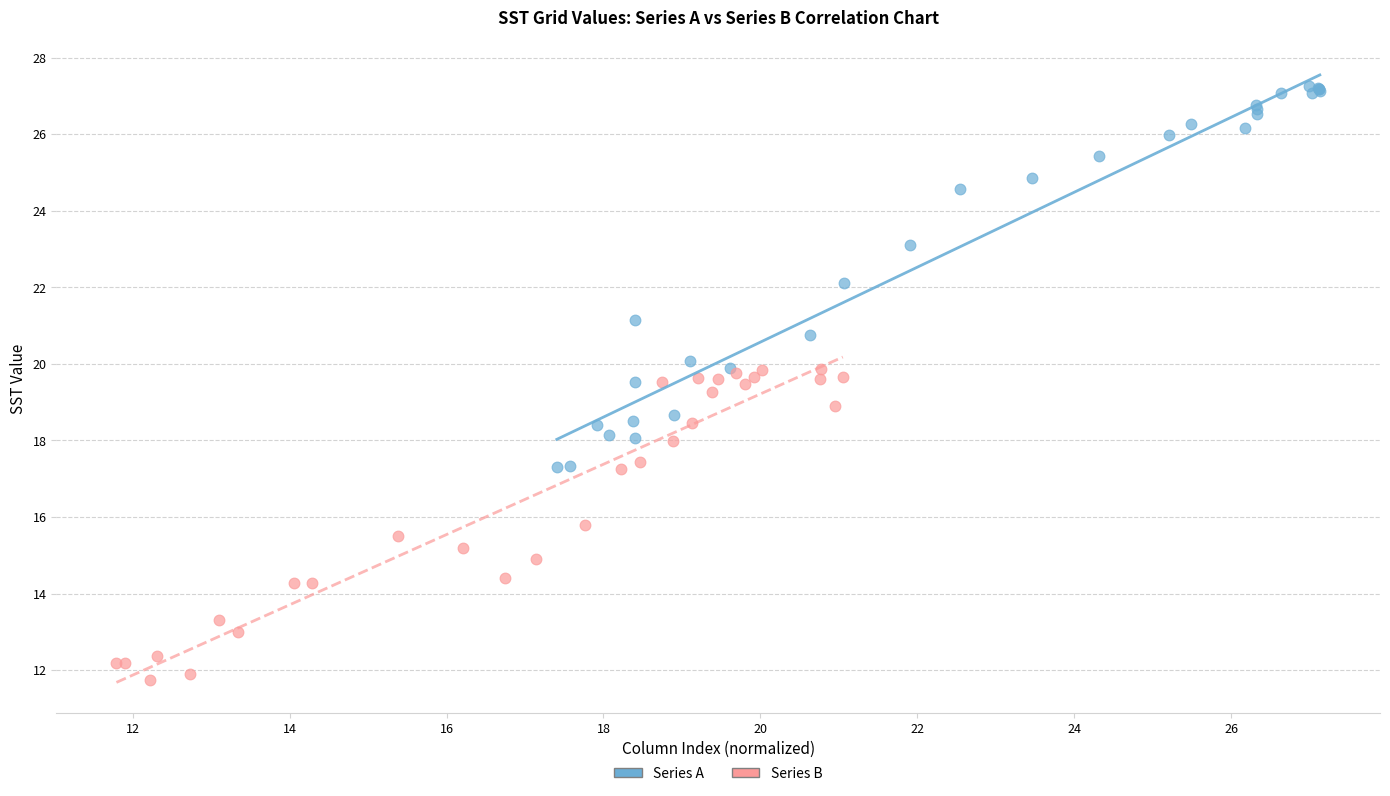

Which series contains the lowest Y value?

Series B